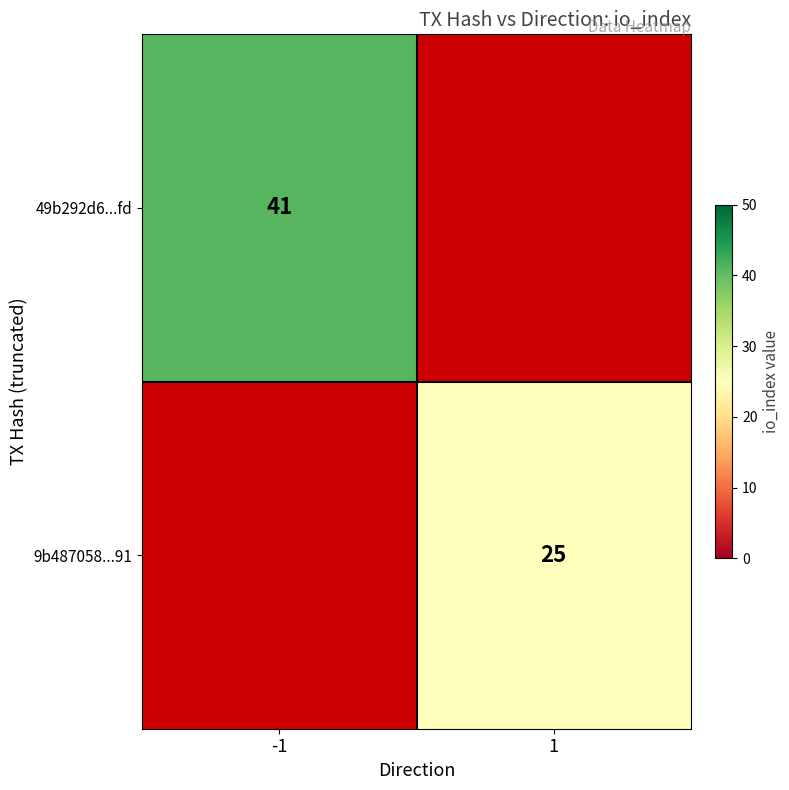

Which has a higher value, 1 or -1?

-1